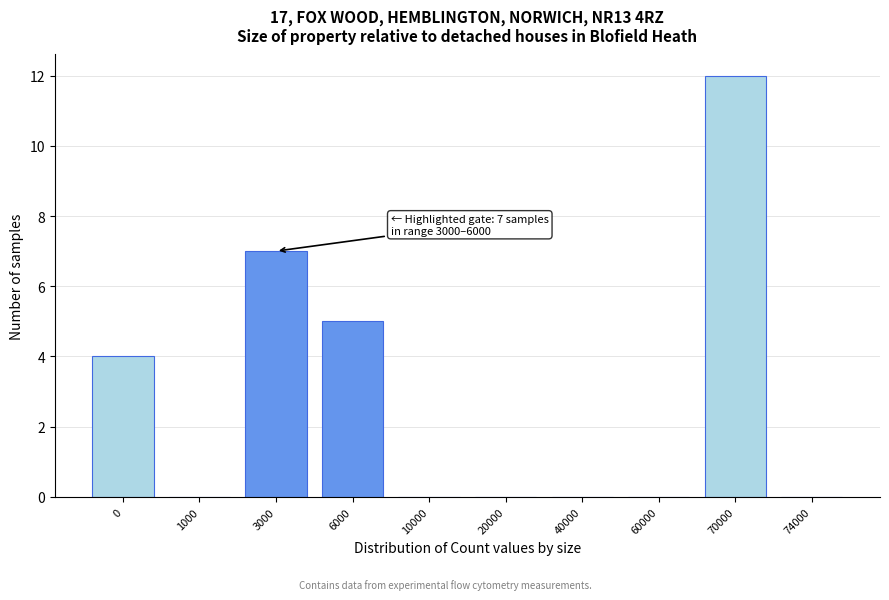

Reading left to right, transcribe all the data shown in this chart.

0=4	1000=0	3000=7	6000=5	10000=0	20000=0	40000=0	60000=0	70000=12	74000=0